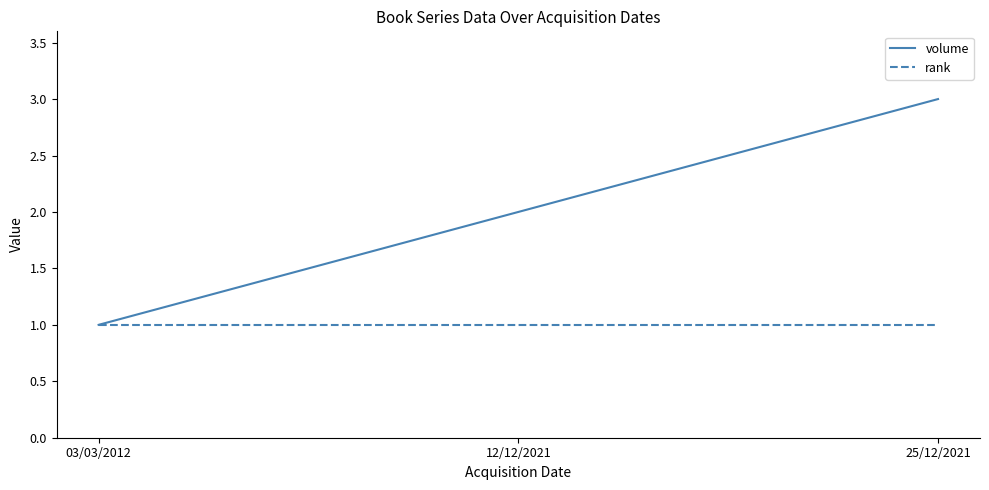

Reading left to right, list all the values displayed in this chart.

volume: 03/03/2012=1	12/12/2021=2	25/12/2021=3
rank: 03/03/2012=1	12/12/2021=1	25/12/2021=1